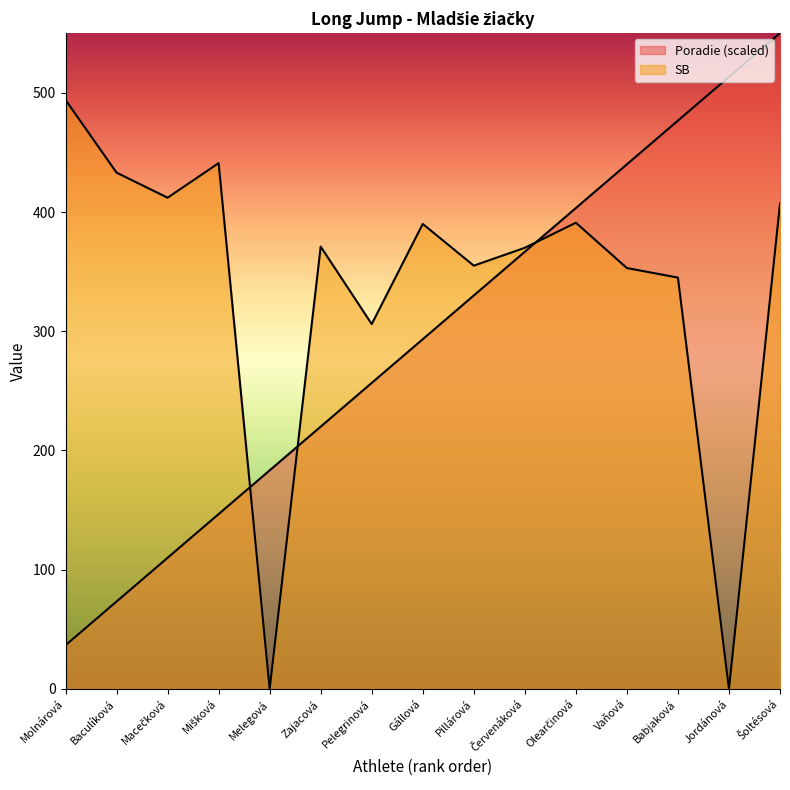

In SB, how many points are higher than both neighbors (excluding endpoints)?

4